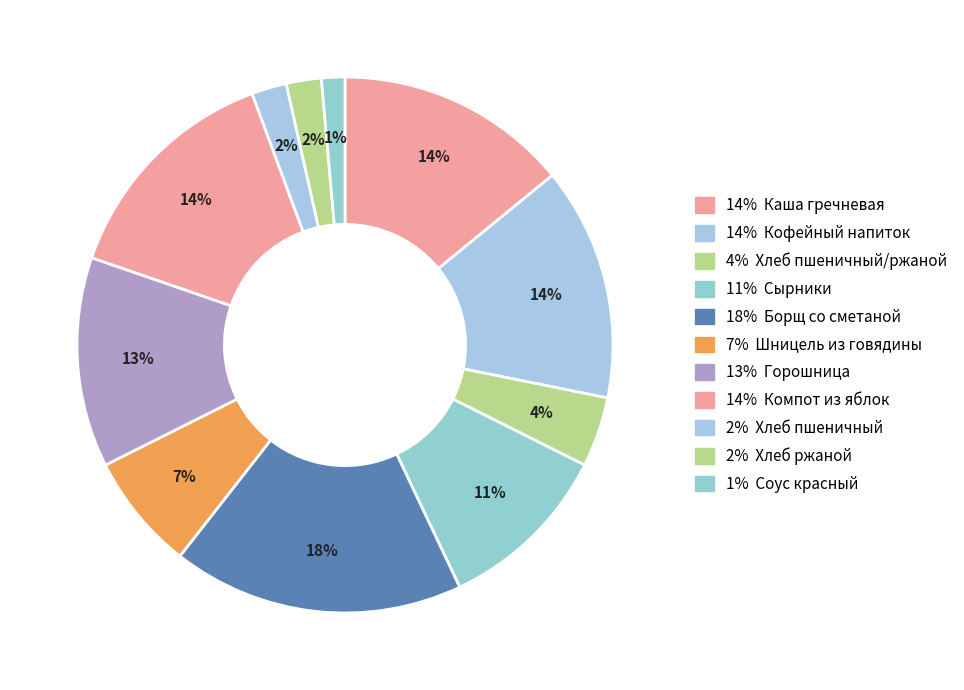

Count the number of slices in the pie.

11